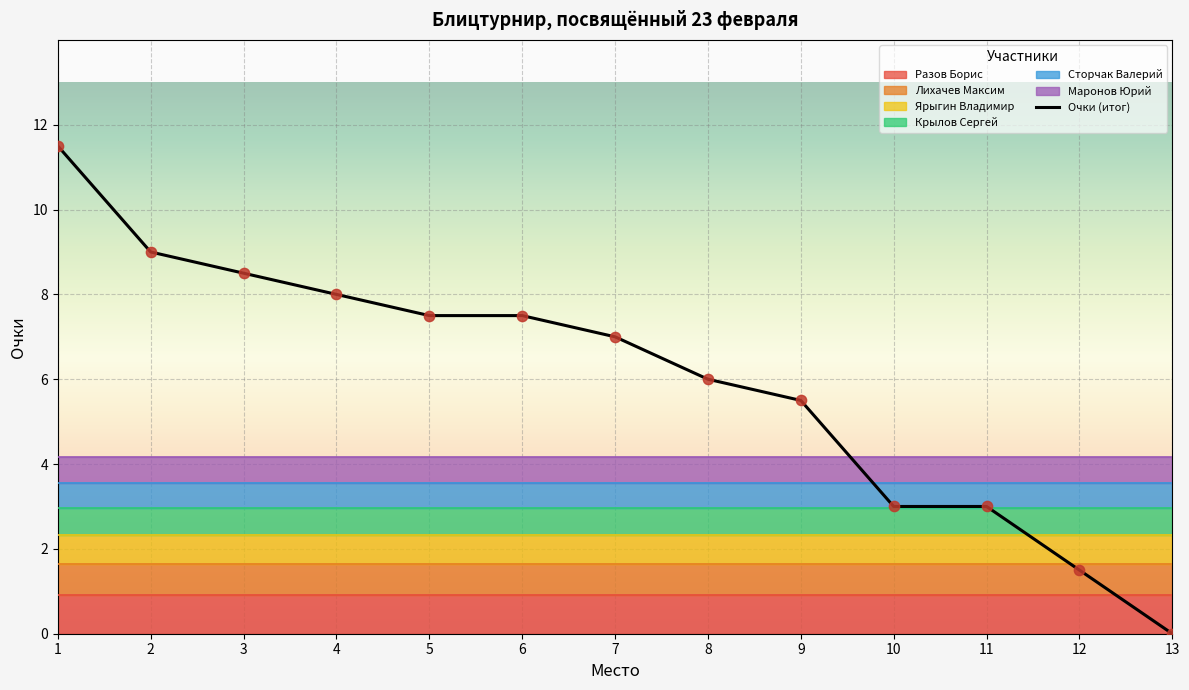

What is the ratio of the value at 2 to the value at 6?

1.2